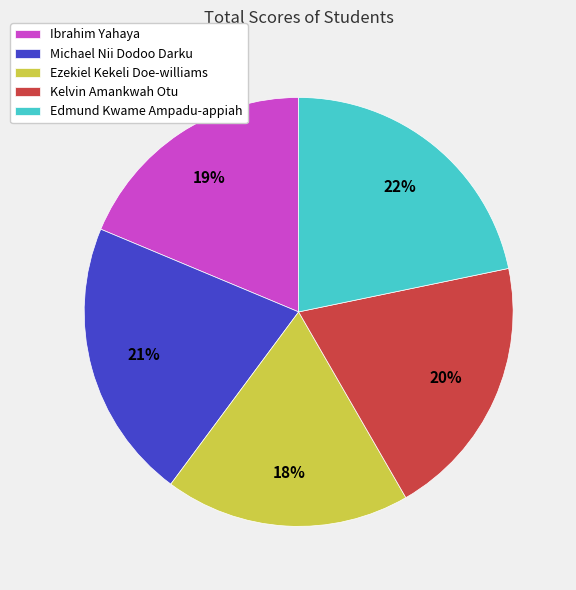

Count the number of slices in the pie.

5